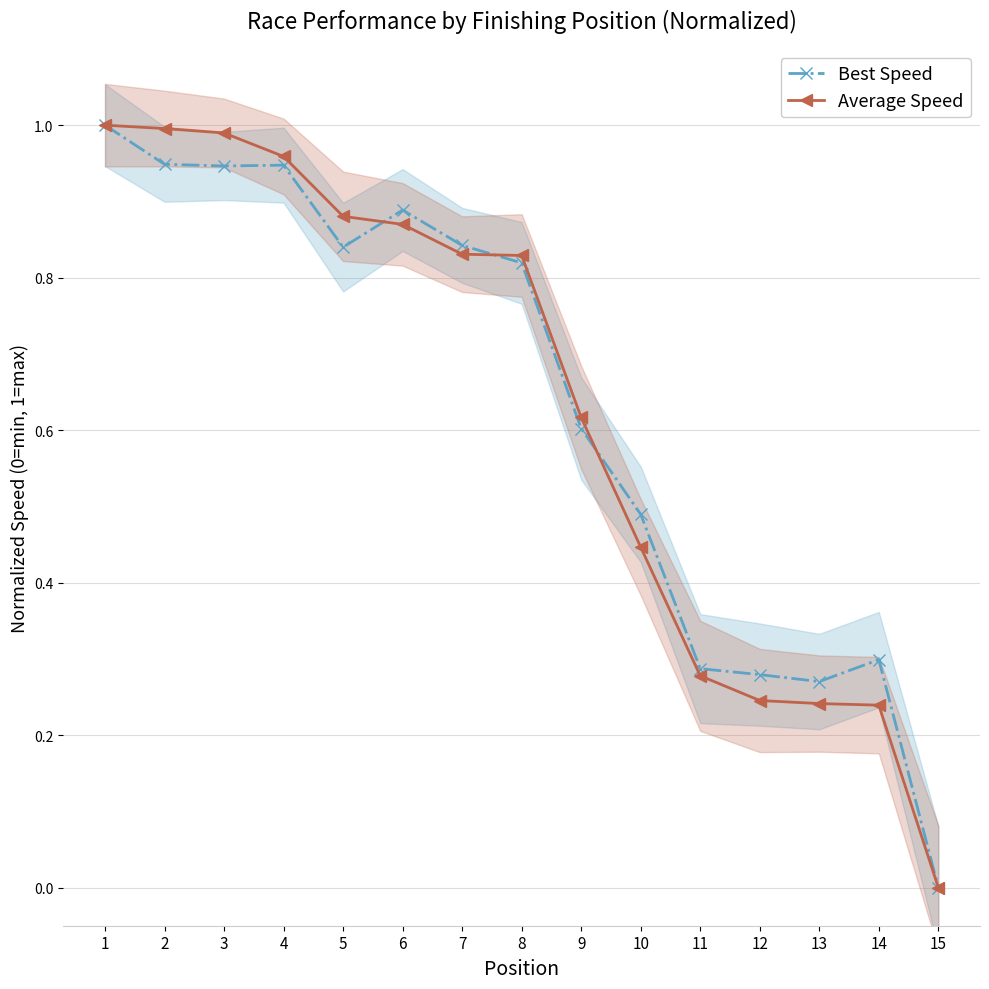

At which category is the sum across all series the highest?

1